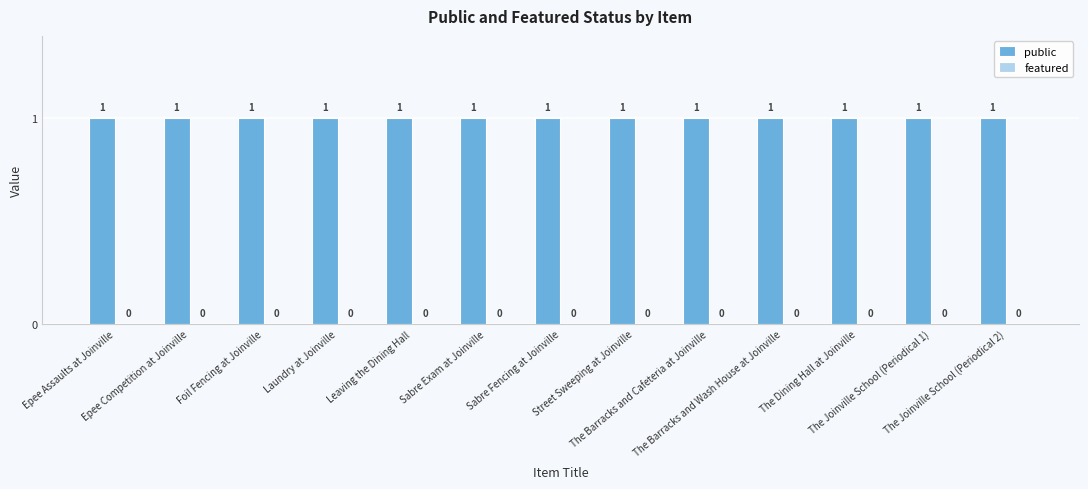

At which category is the sum across all series the highest?

Epee Assaults at Joinville